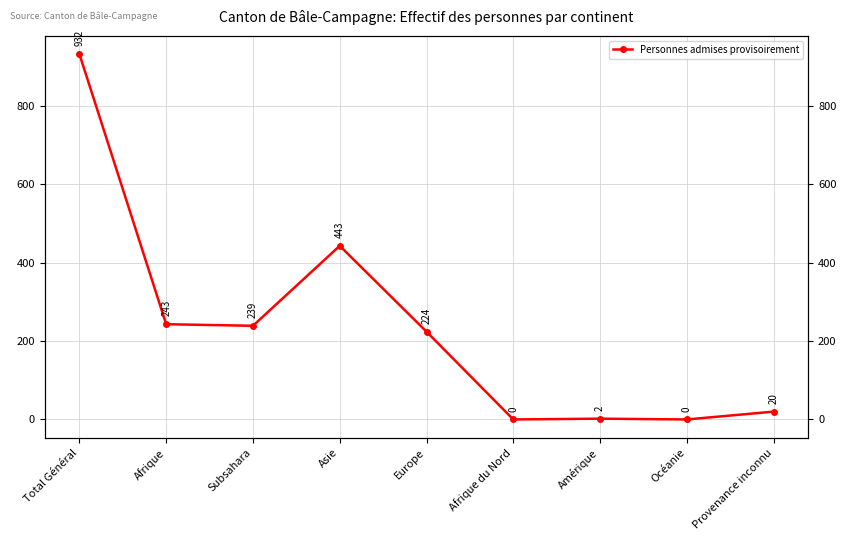

What value does the data have at Afrique, to the nearest 100?

200